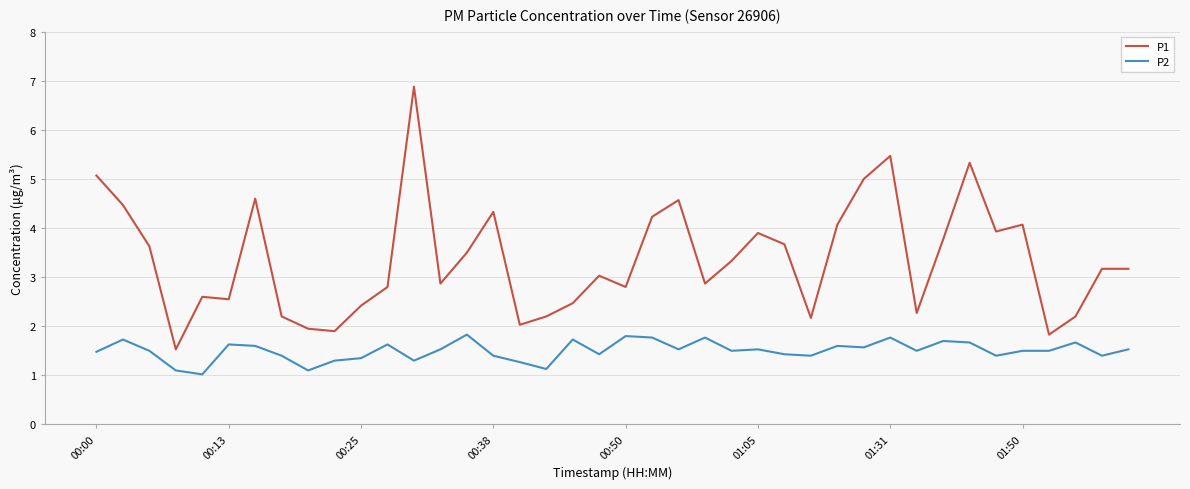

True or false: P2 and P1 cross at least once.

False